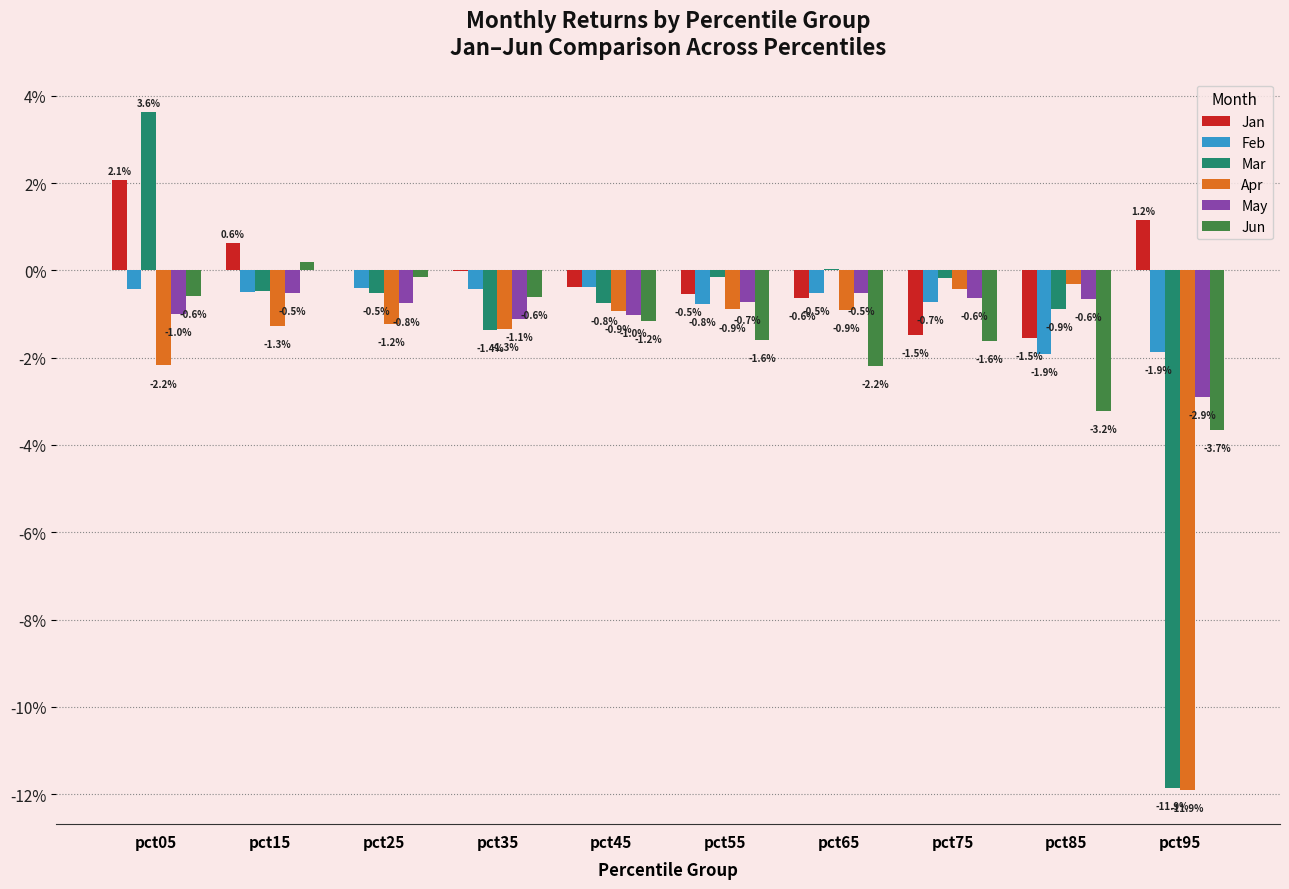

At how many categories does at least one series exceed 0?

5